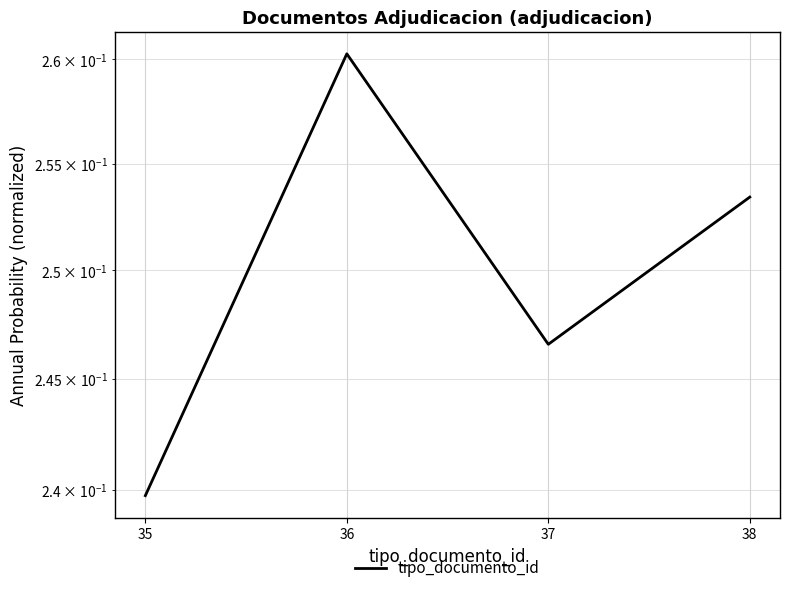

Which has a higher value, 37 or 36?

36